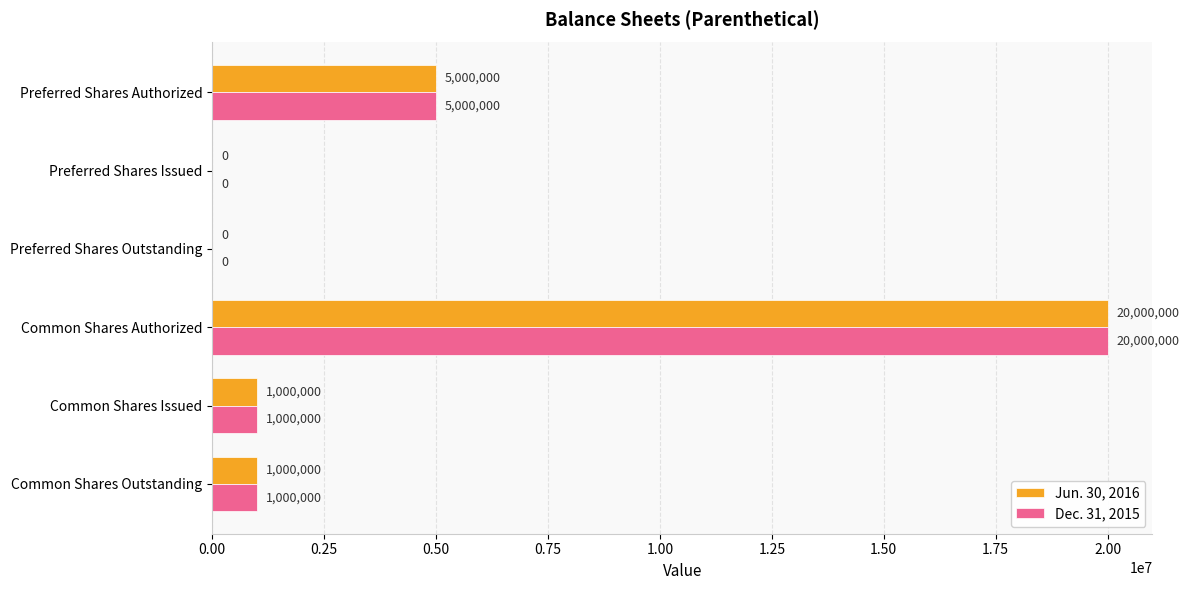

Is the value of Dec. 31, 2015 at Common Shares Authorized greater than the value of Jun. 30, 2016 at Preferred Shares Outstanding?

Yes